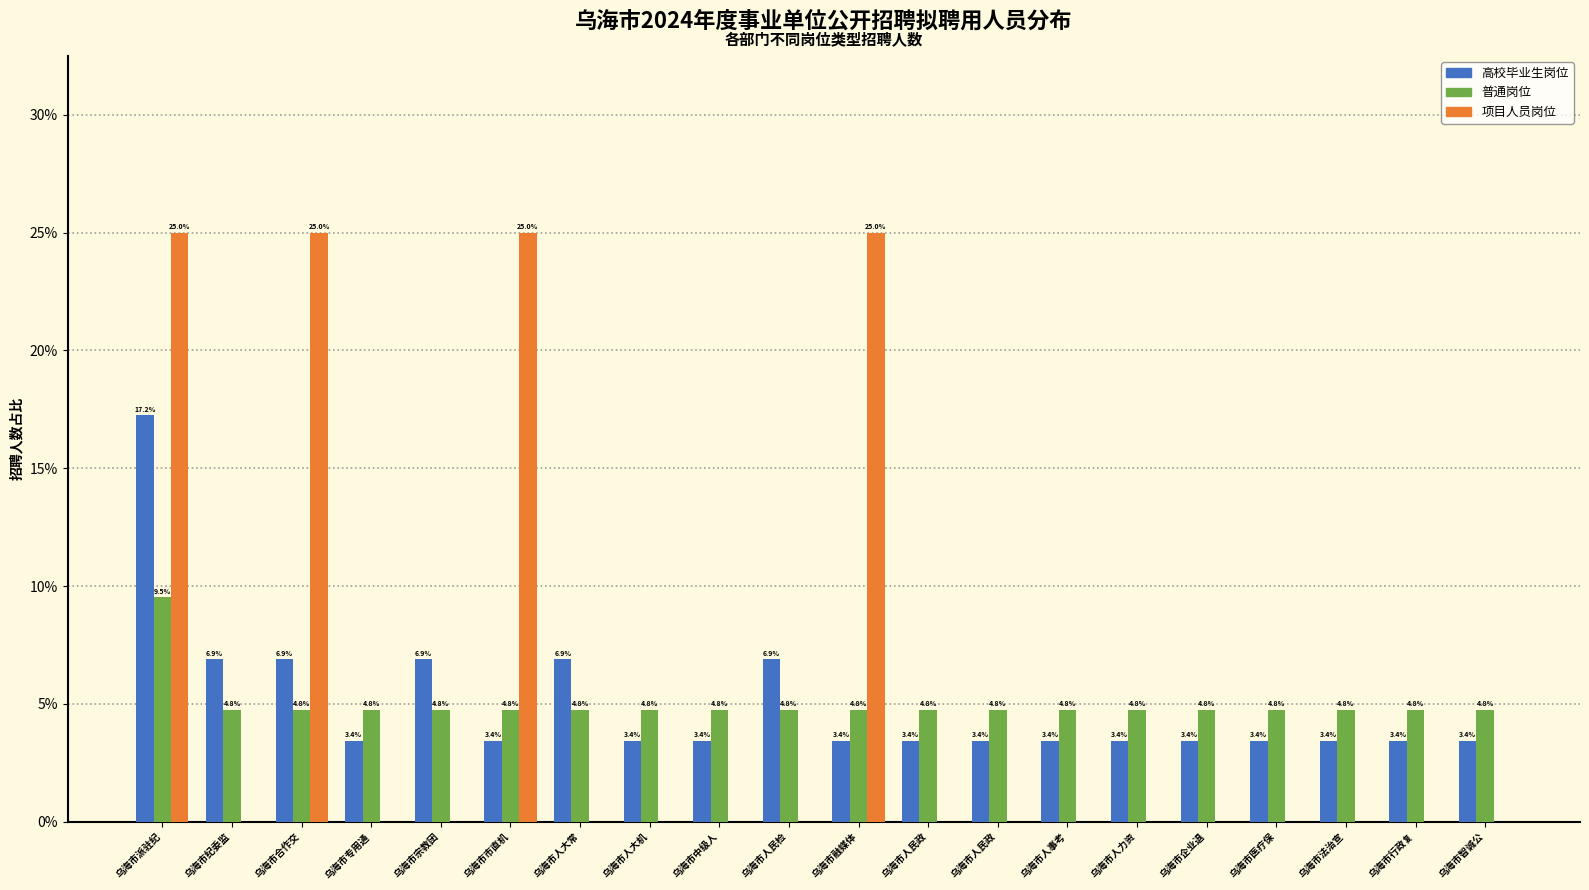

What are all the series names shown in the legend?

高校毕业生岗位, 普通岗位, 项目人员岗位